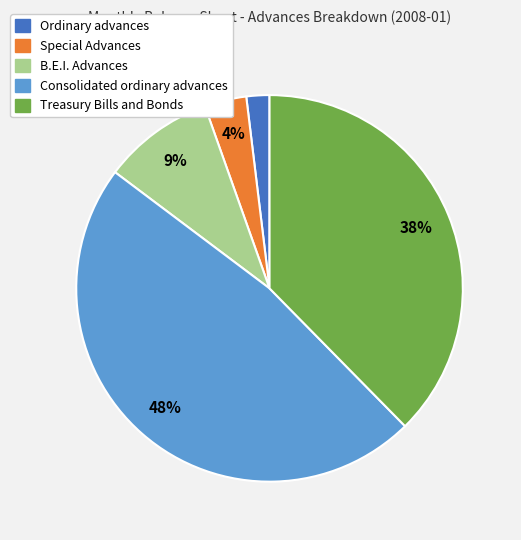

To the nearest percent, what is the difference between the largest and smallest slice percentages?

46%